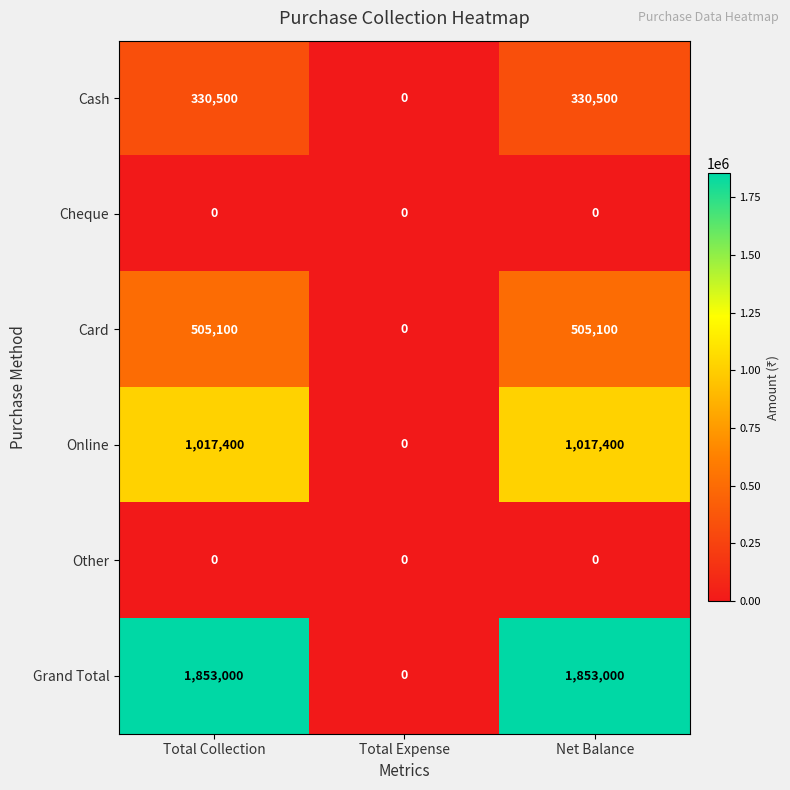

Between Total Collection and Total Expense, which series saw the biggest shift?

Grand Total